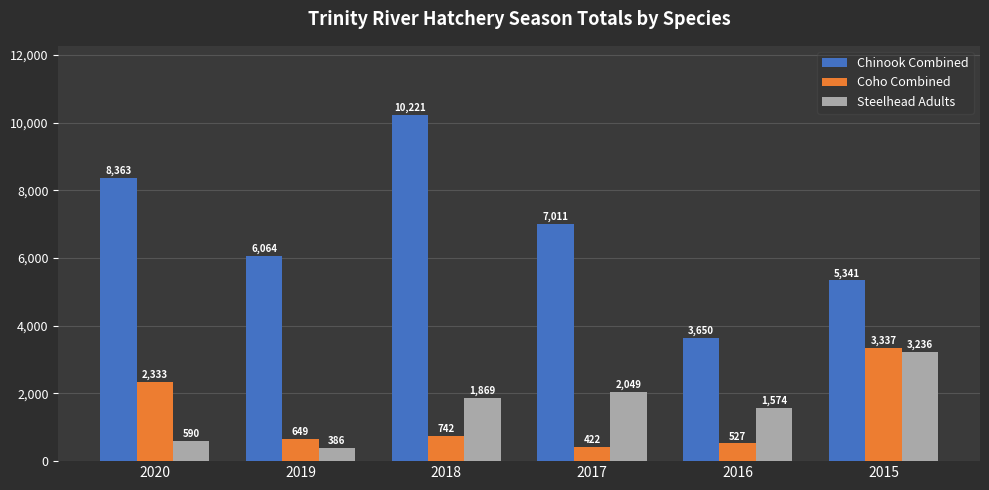

What is the average value of the Coho Combined series?

1335